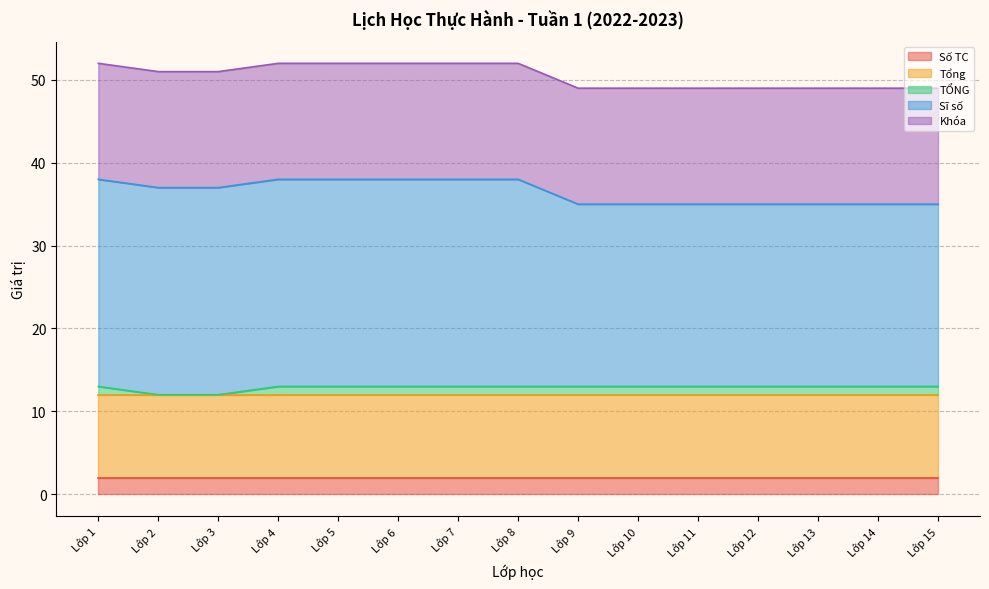

What is the total value across all series at Lớp 14?

49